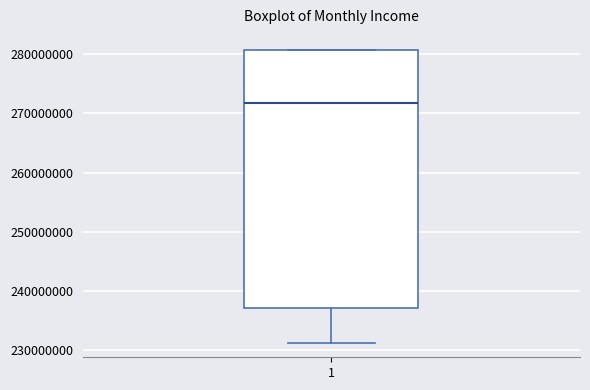

Transcribe this box plot: give where the median line is, the range the box spans, and where the two whiskers end, as read against the y-axis. The values are not printed on the chart, so give them approximately, as read against the axis.

median 272000000, box 237000000 to 281000000, whiskers 231000000 to 281000000